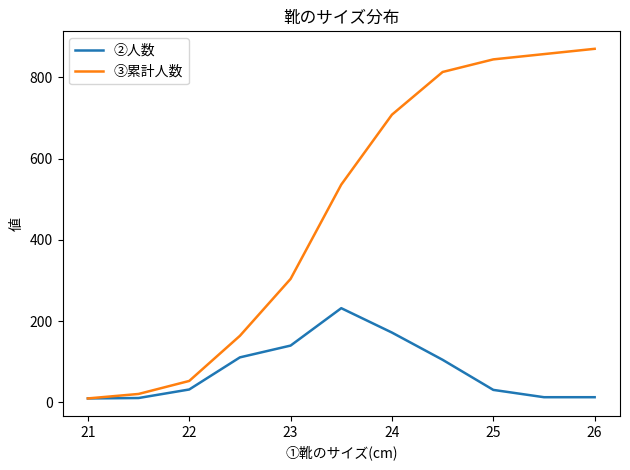

Which series has the largest total across all categories?

③累計人数